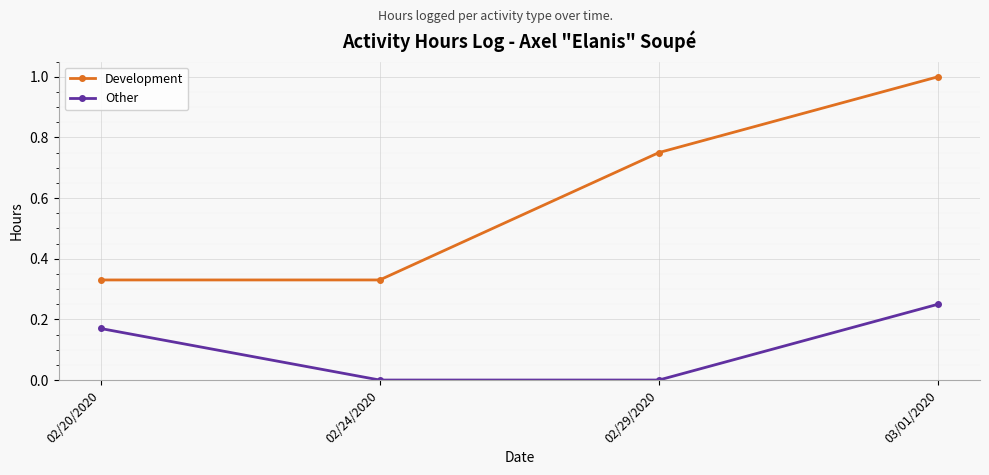

Between 02/20/2020 and 02/24/2020, which series saw the biggest shift?

Other